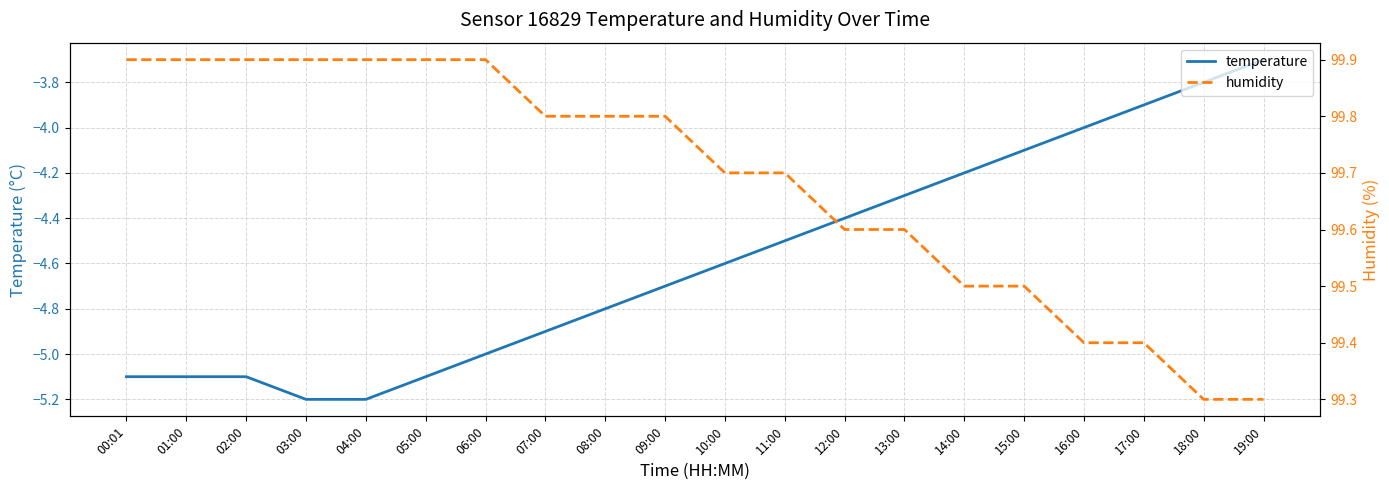

What is the lowest value of the humidity series?

99.3